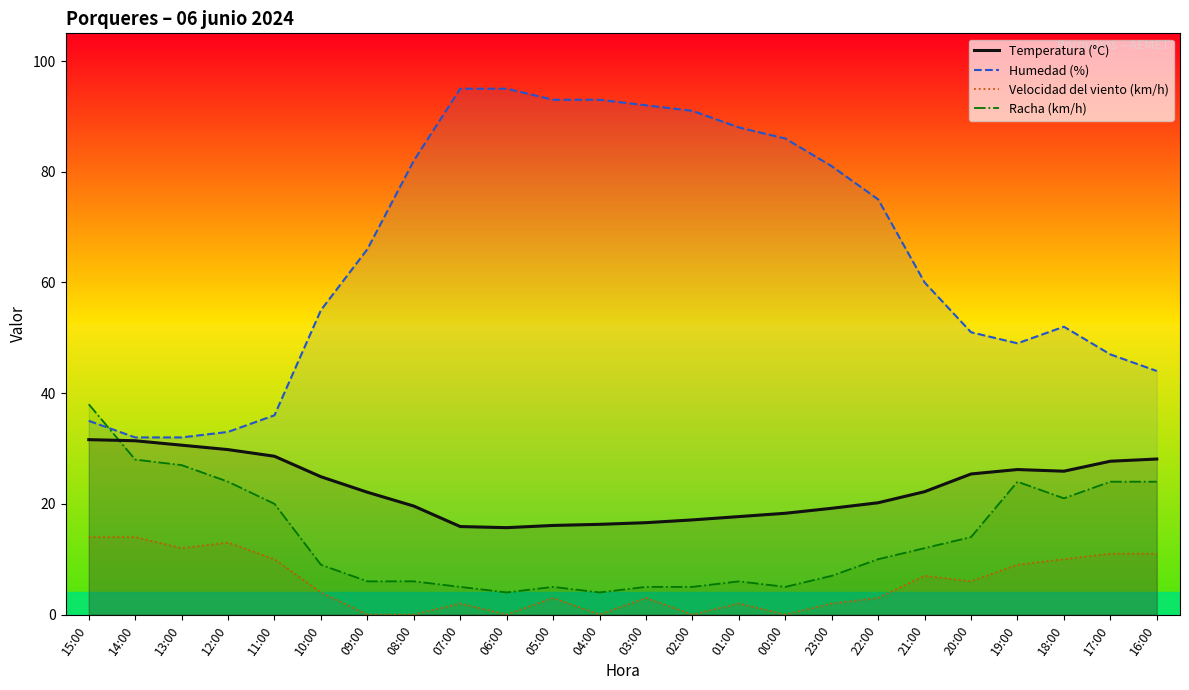

Which label corresponds to the largest value in the chart?

07:00